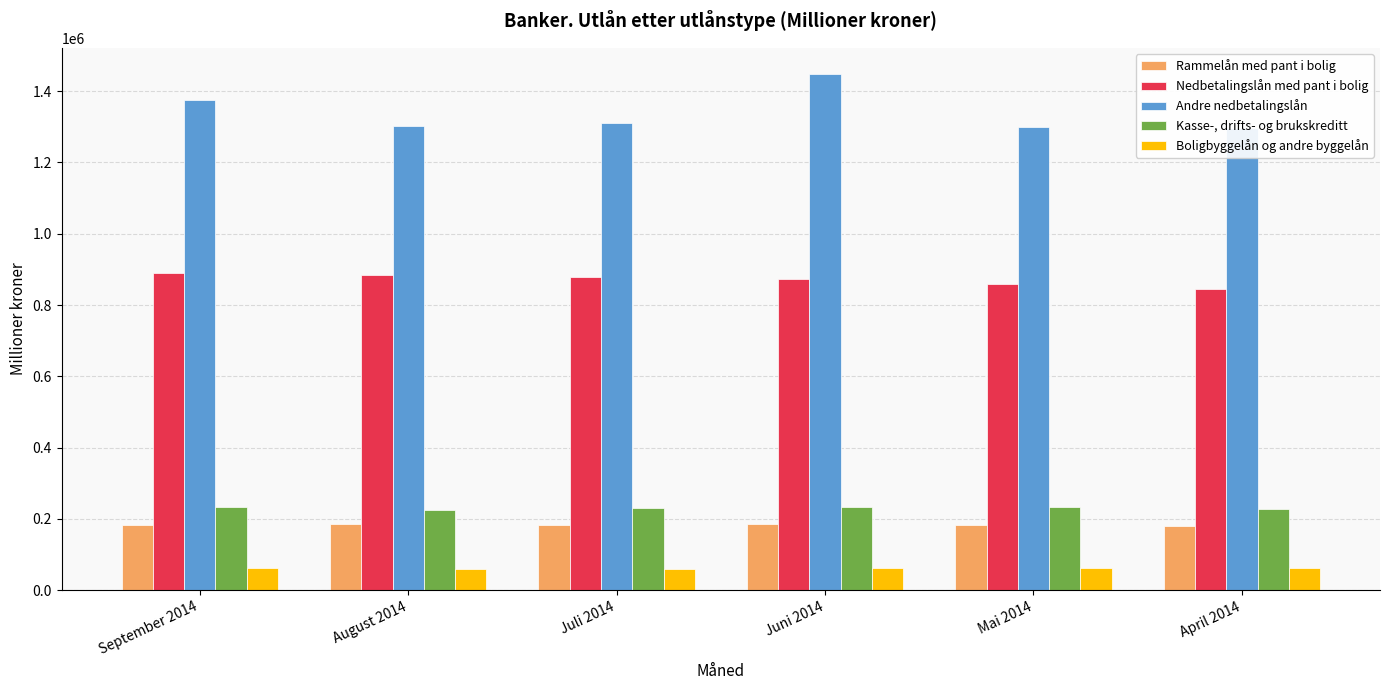

The Rammelån med pant i bolig series shows 253662 at Juni 2014. True or false?

False